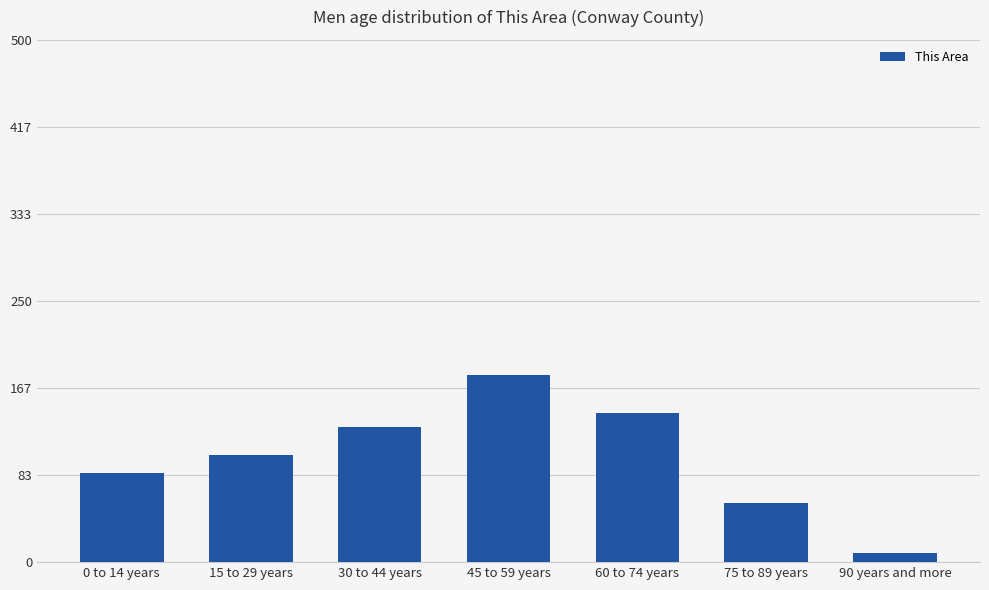

What is the change in value from 45 to 59 years to 60 to 74 years?

-36